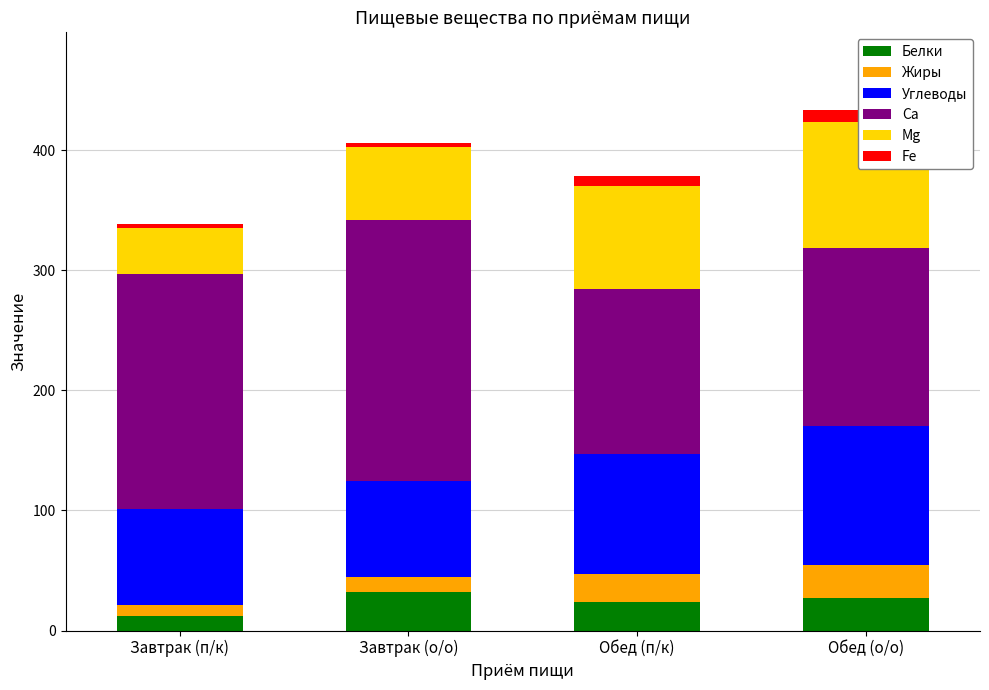

What is the label of the 4th bar from the left?

Обед (о/о)